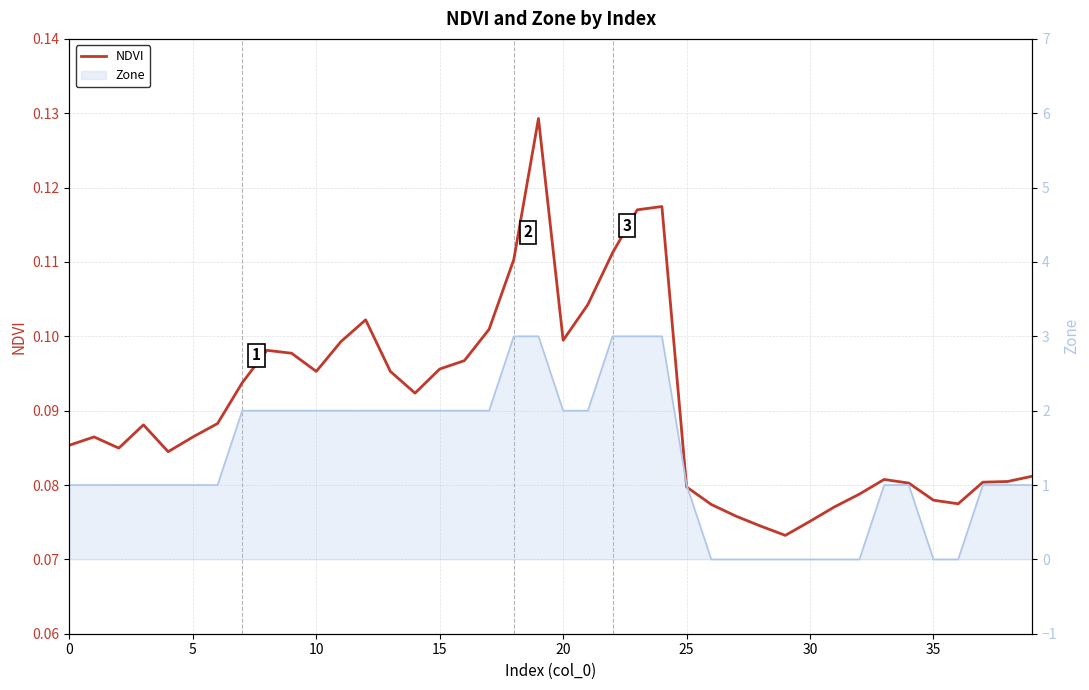

Which label corresponds to the largest value in the chart?

19